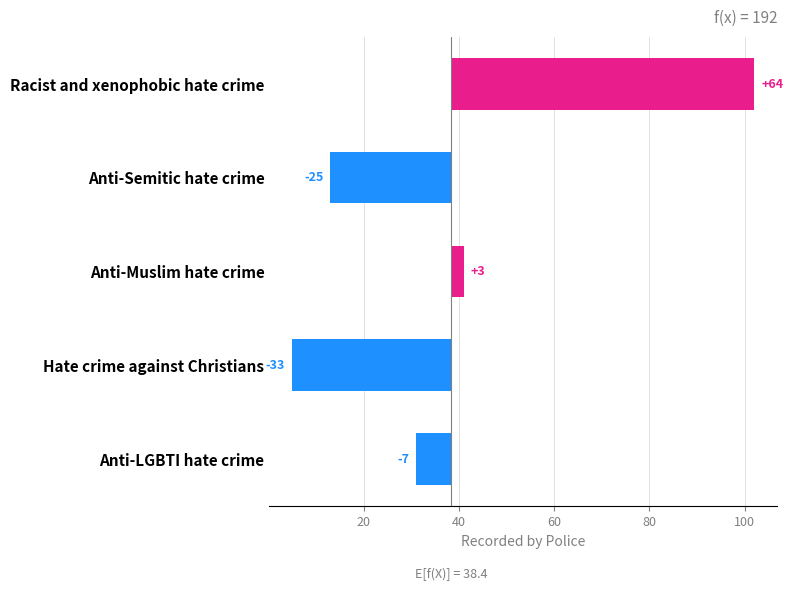

What is the greatest value displayed?

63.6